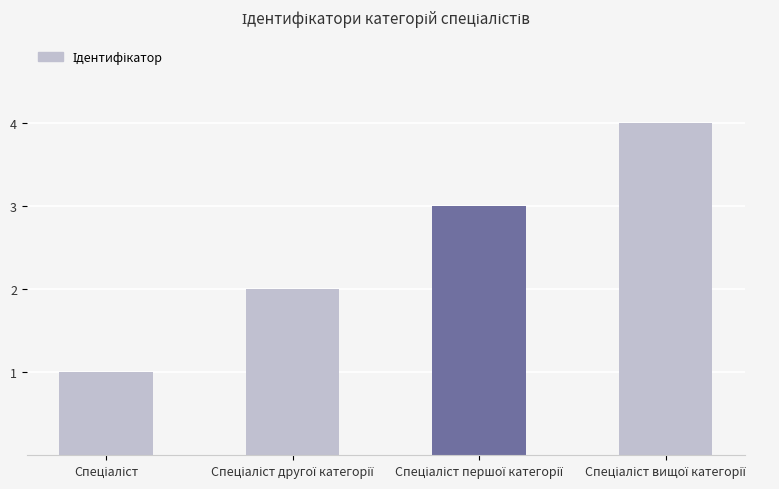

How many values are between 2 and 4?

3